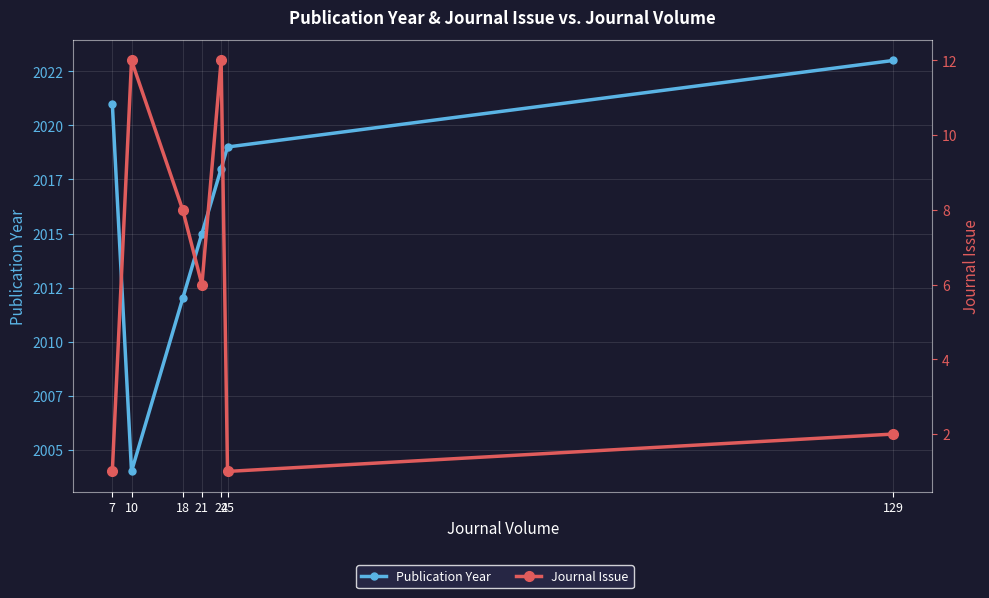

The value of Publication Year at 7 is 3621. True or false?

False